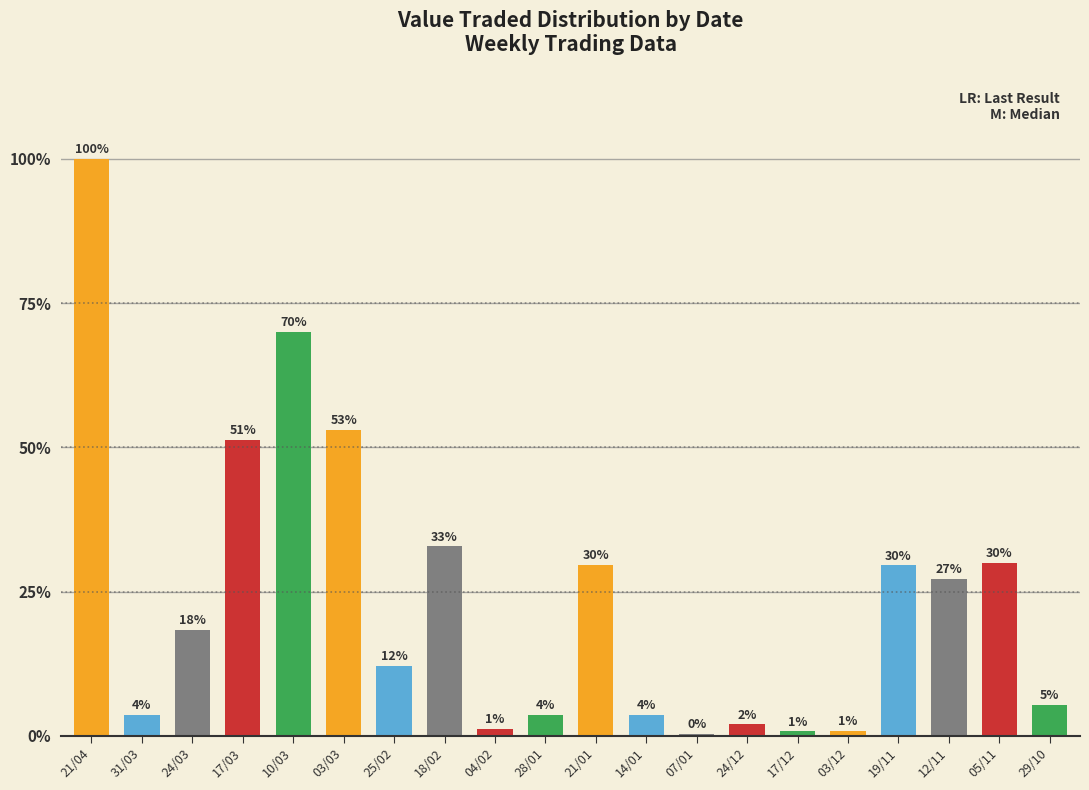

Rank the categories by value from highest to lowest.

21/04, 10/03, 03/03, 17/03, 18/02, 05/11, 21/01, 19/11, 12/11, 24/03, 25/02, 29/10, 31/03, 28/01, 14/01, 24/12, 04/02, 03/12, 17/12, 07/01